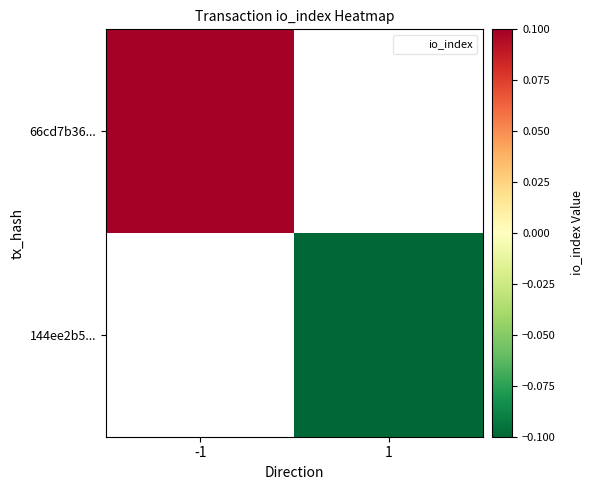

How many negative values does the 144ee2b5... series have?

1